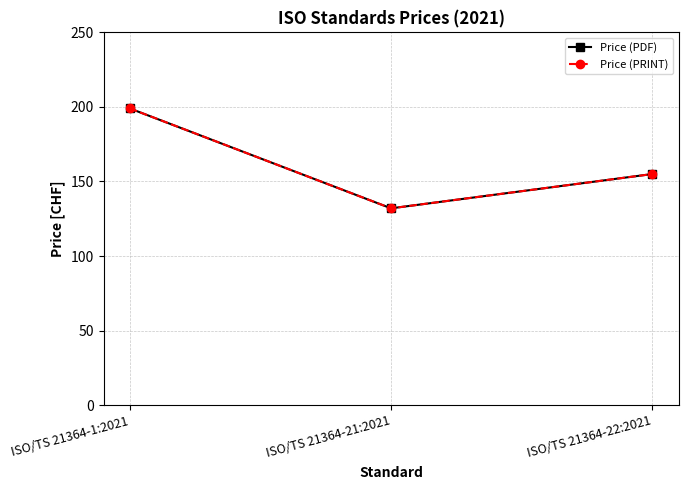

Which series has the largest total across all categories?

Price (PDF)